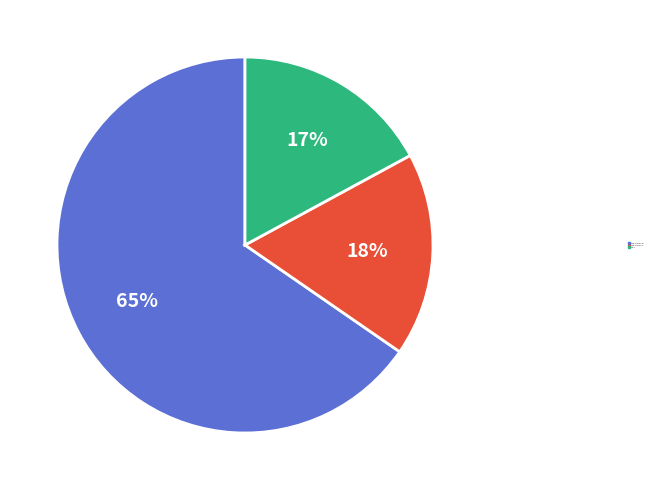

To the nearest percent, what is the average slice percentage?

33%